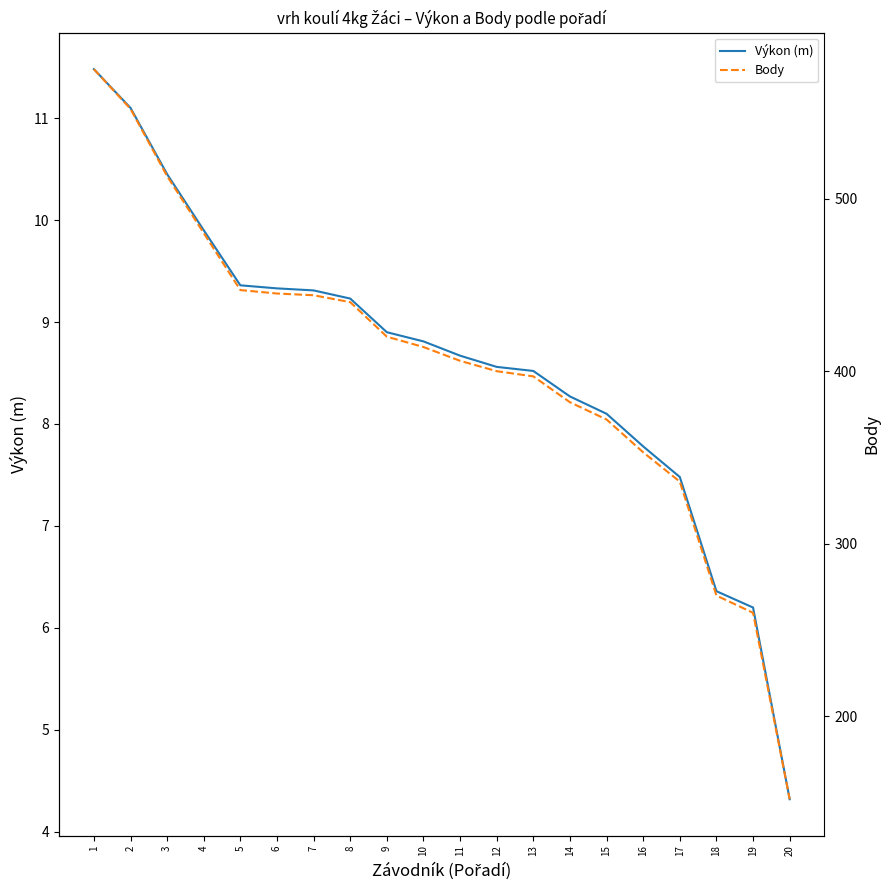

Which series has the largest range (max minus min)?

Body